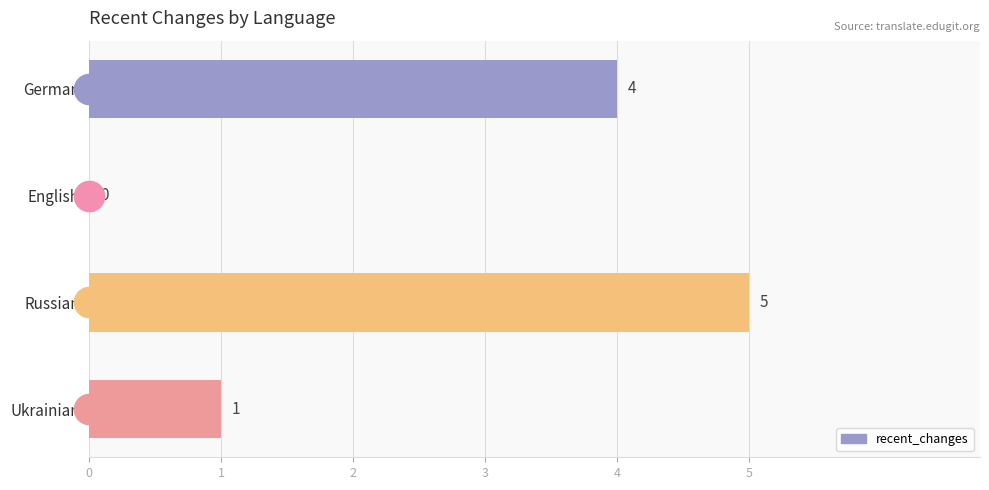

How many values are between 1 and 5?

3